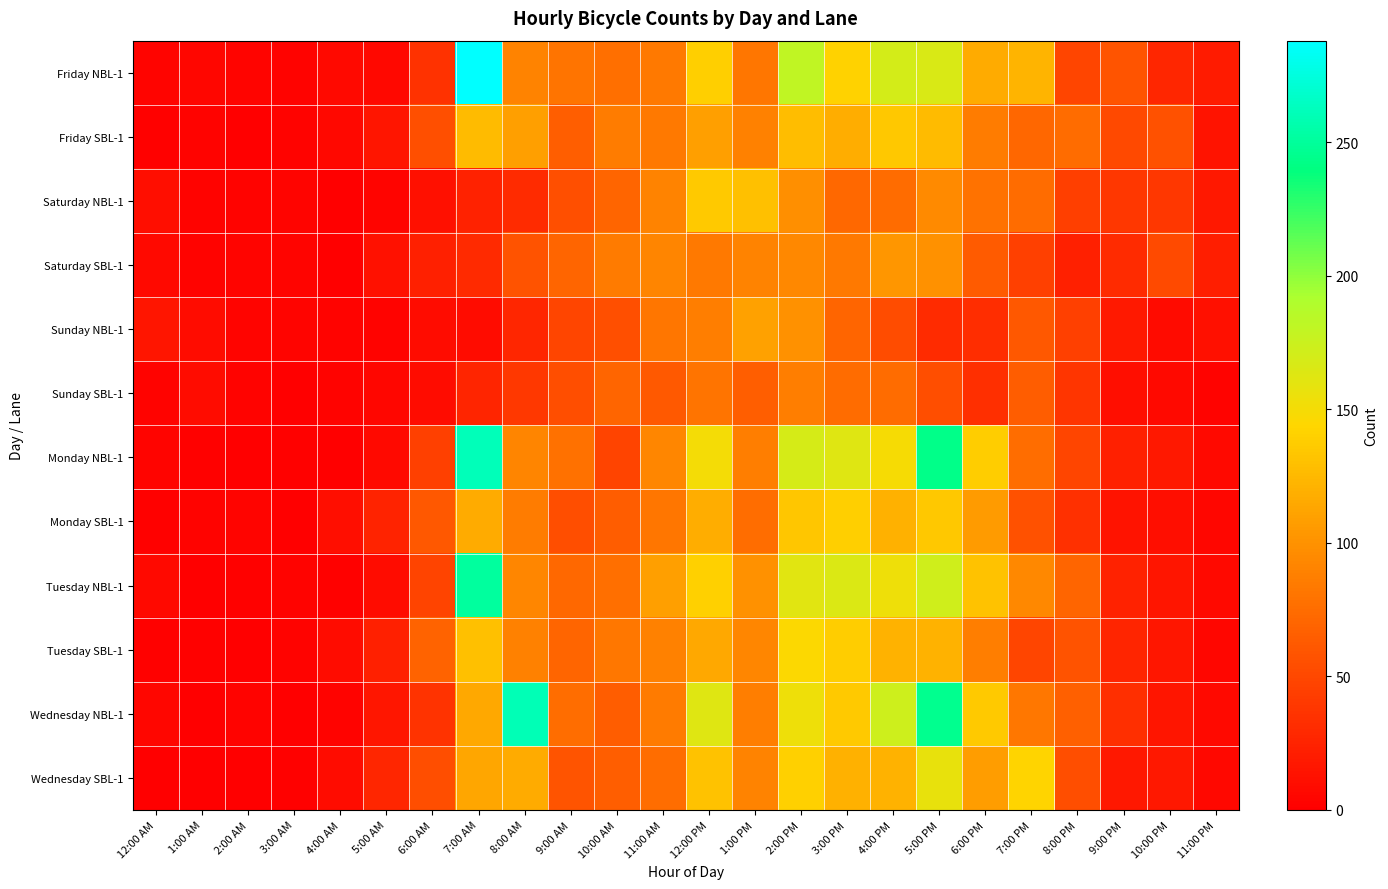

What is the spread (max minus min) of values at 11:00 AM?

46